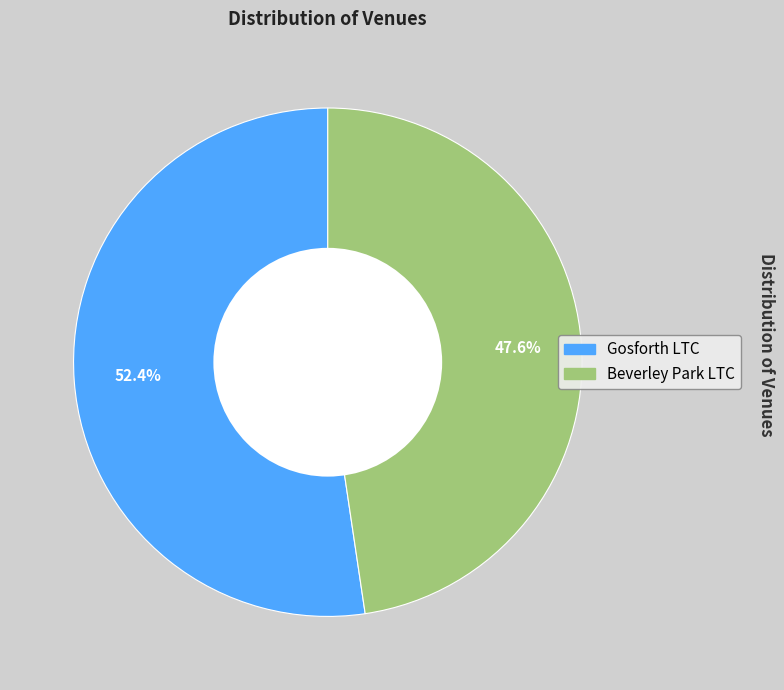

Which category accounts for the majority?

Gosforth LTC